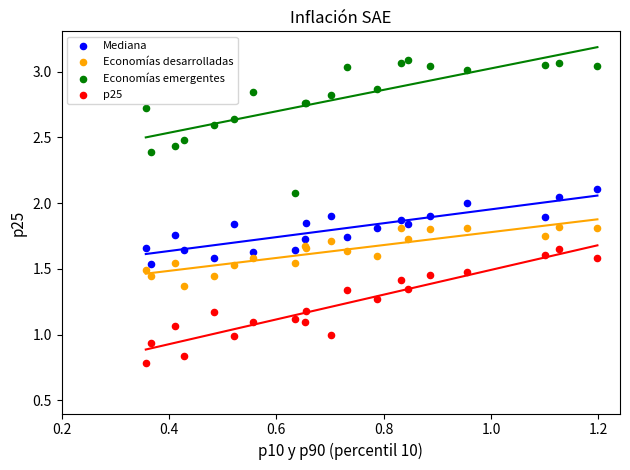

Which series has the widest spread of Y values?

Economías emergentes